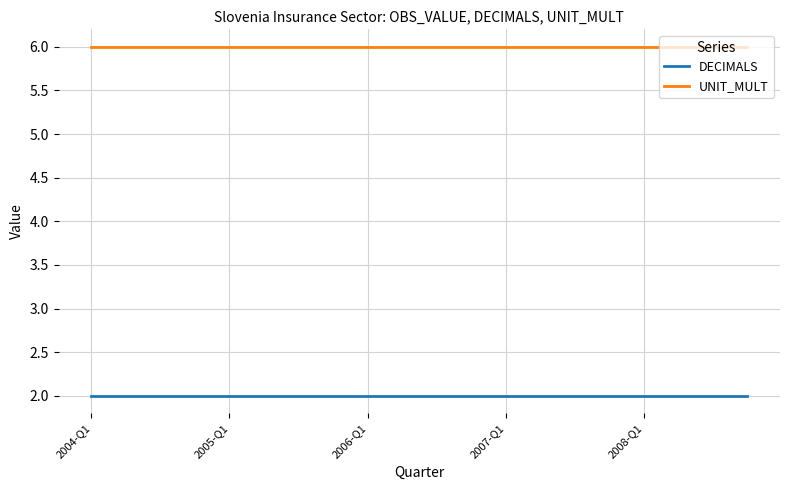

List the series in order of their overall mean, highest first.

UNIT_MULT, DECIMALS